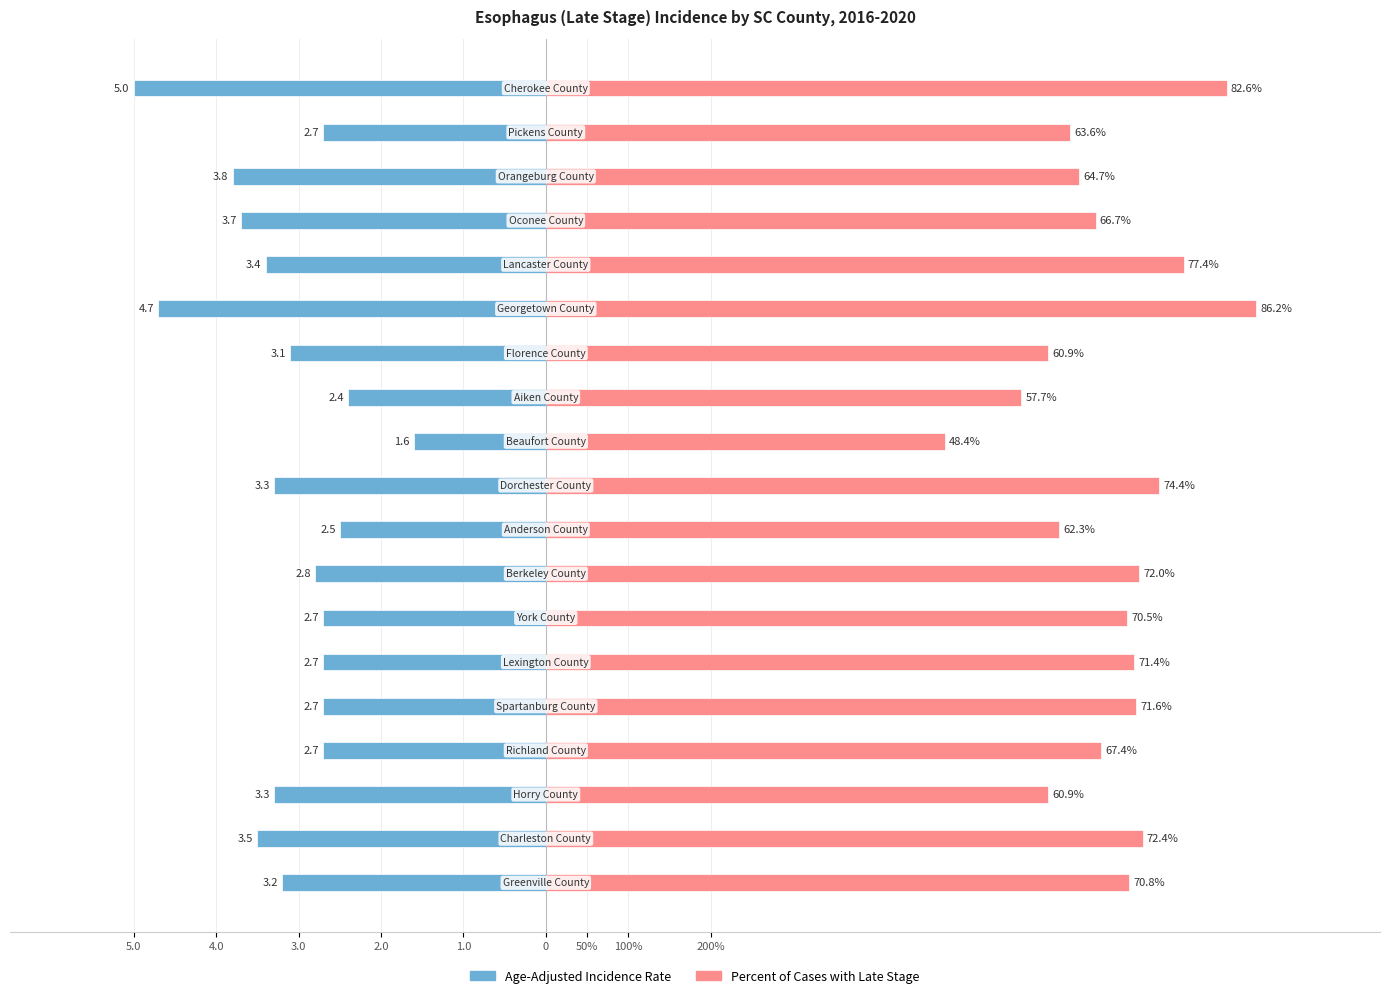

How many data points in Age-Adjusted Incidence Rate are above -3?

9